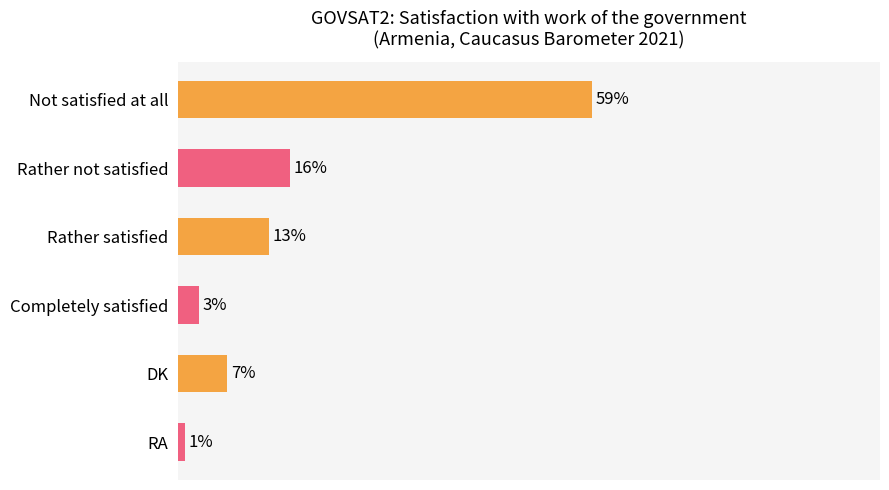

Which label corresponds to the largest value in the chart?

Not satisfied at all